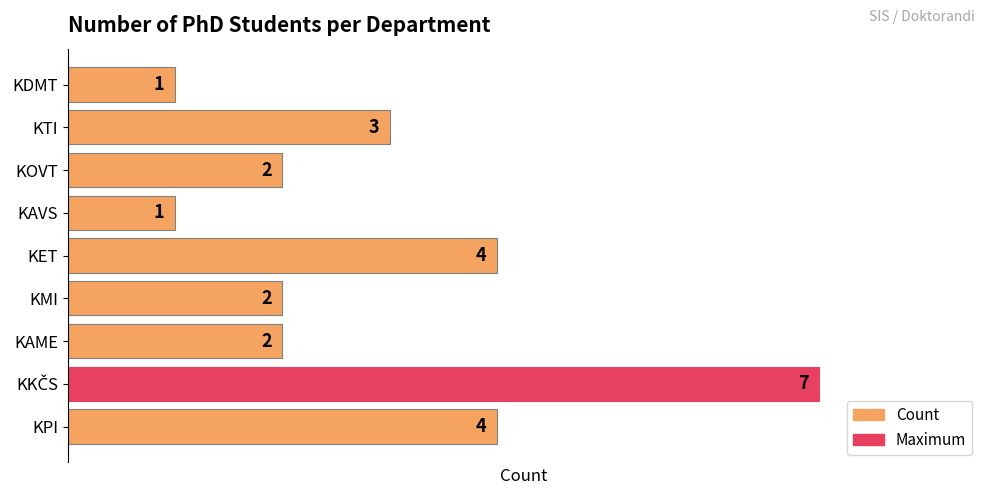

Count the values in the range 2 to 4.

6